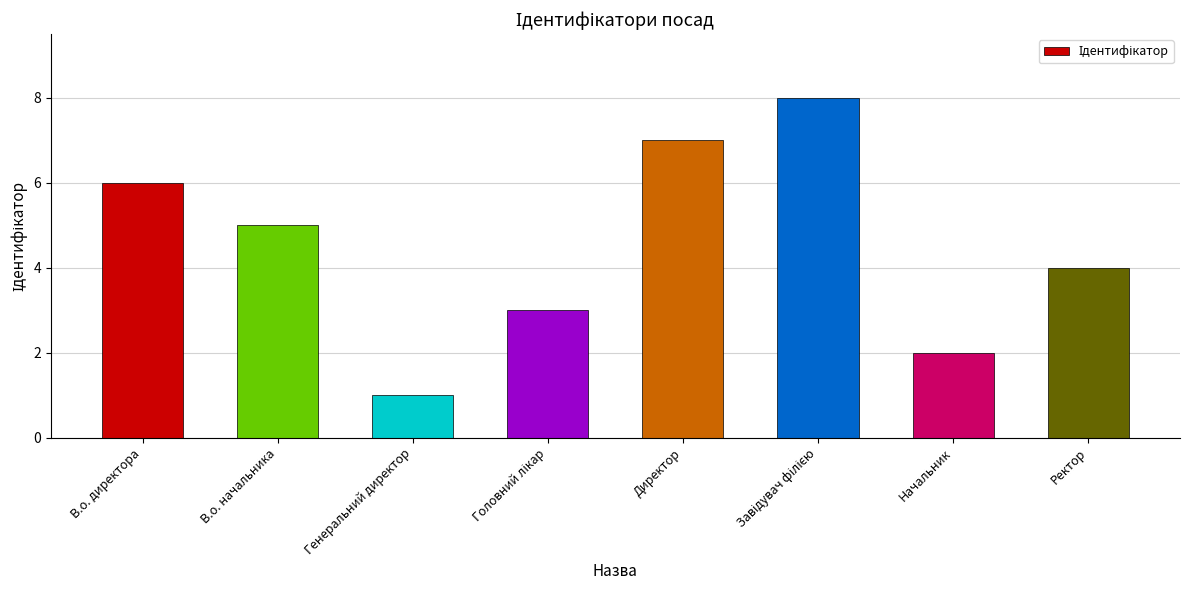

What is the greatest value displayed?

8